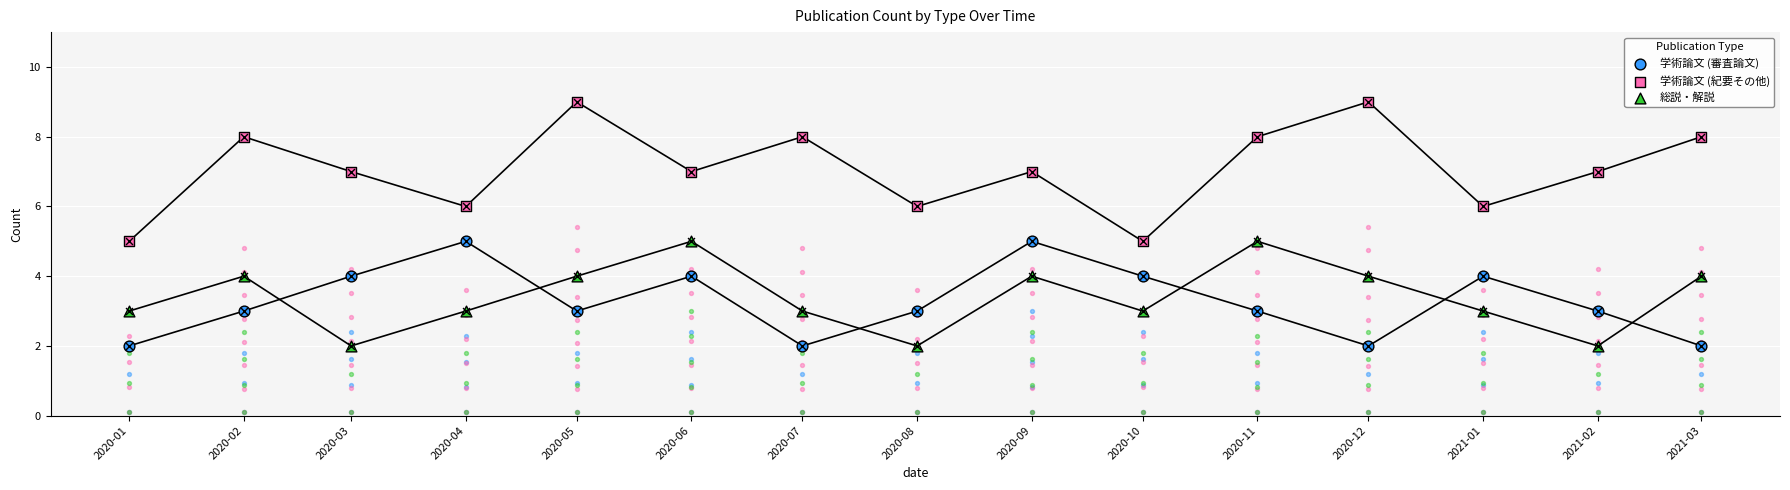

At which category is the sum across all series the highest?

2020-05